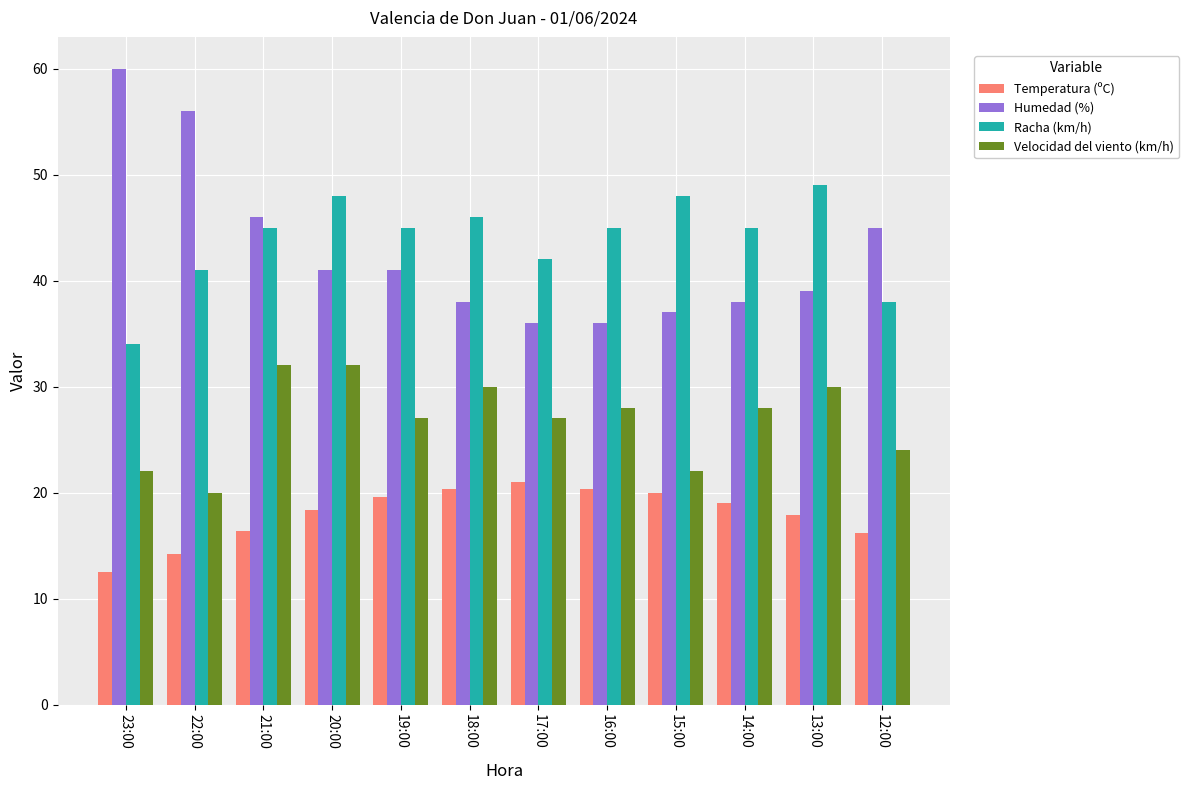

Are the bars horizontal?

No